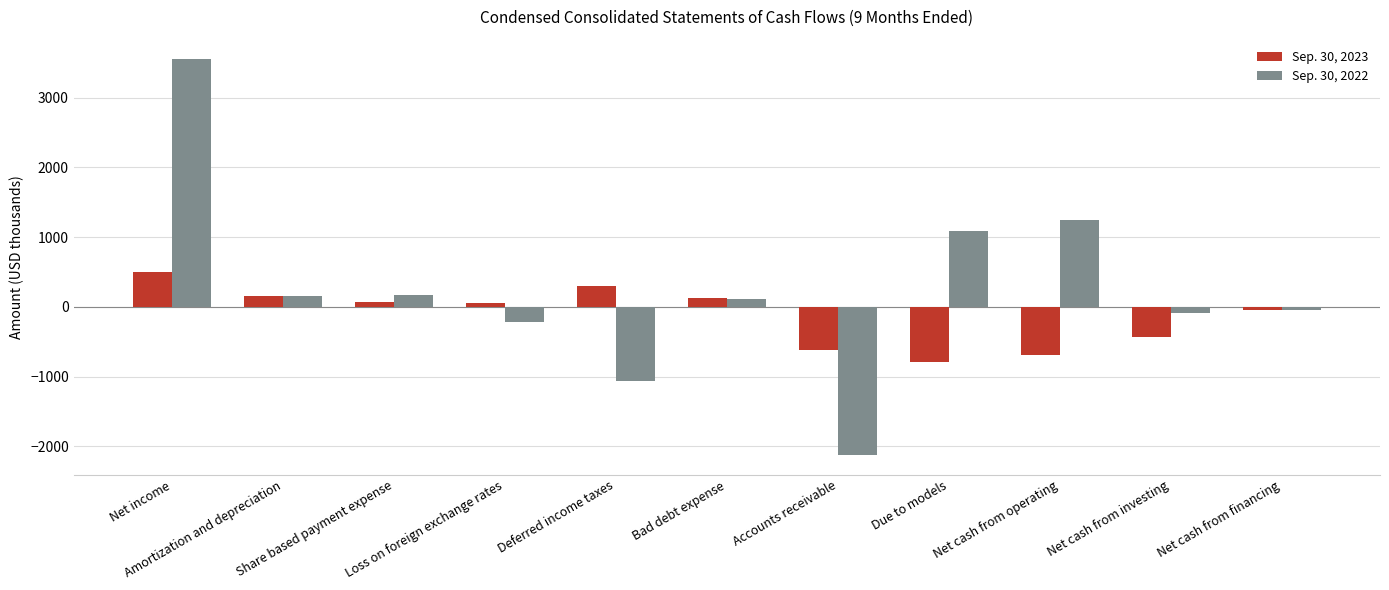

Which series has the largest total across all categories?

Sep. 30, 2022